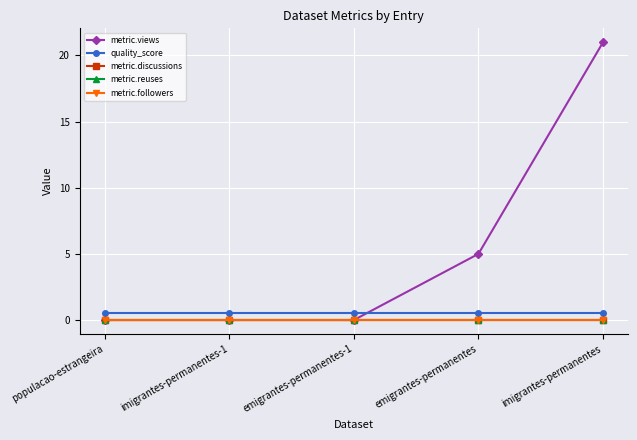

True or false: metric.followers and metric.reuses cross at least once.

False